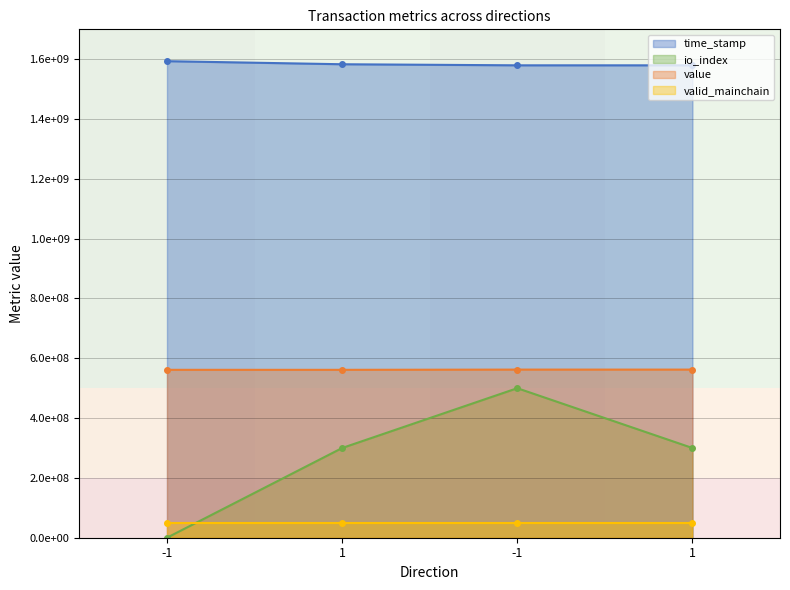

True or false: time_stamp has a value of 1583265199.0 at 1.

True